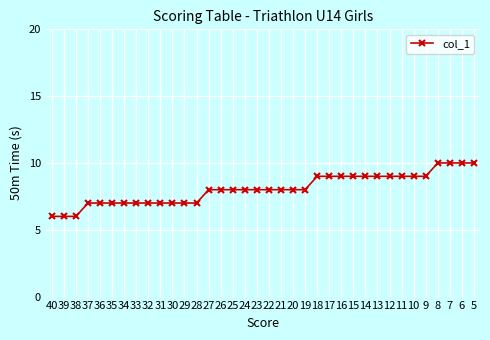

What is the difference between the maximum and minimum values?

4